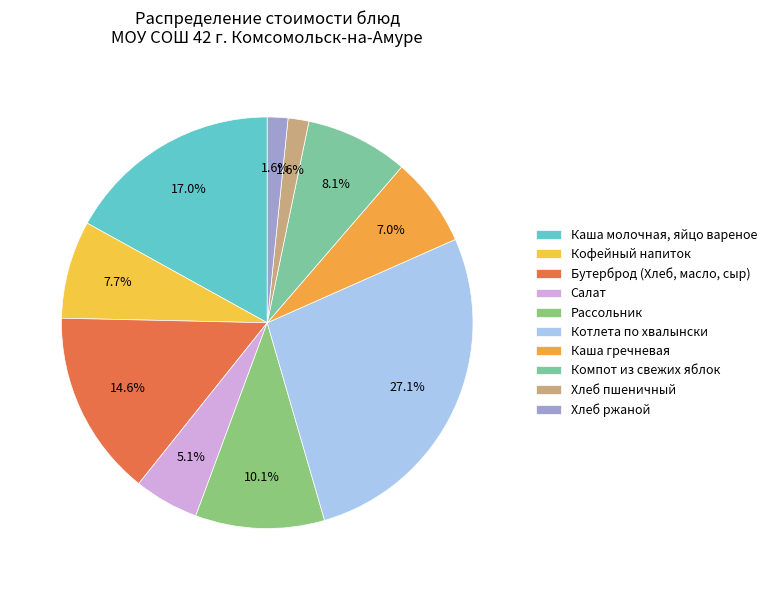

How much of the chart is everything except Кофейный напиток?

92.3%